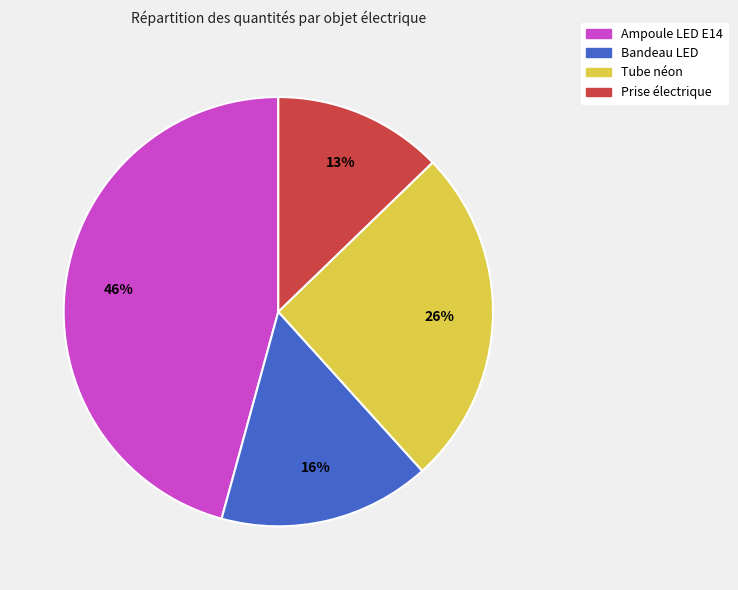

To the nearest percent, what is the difference between the largest and smallest slice percentages?

33%